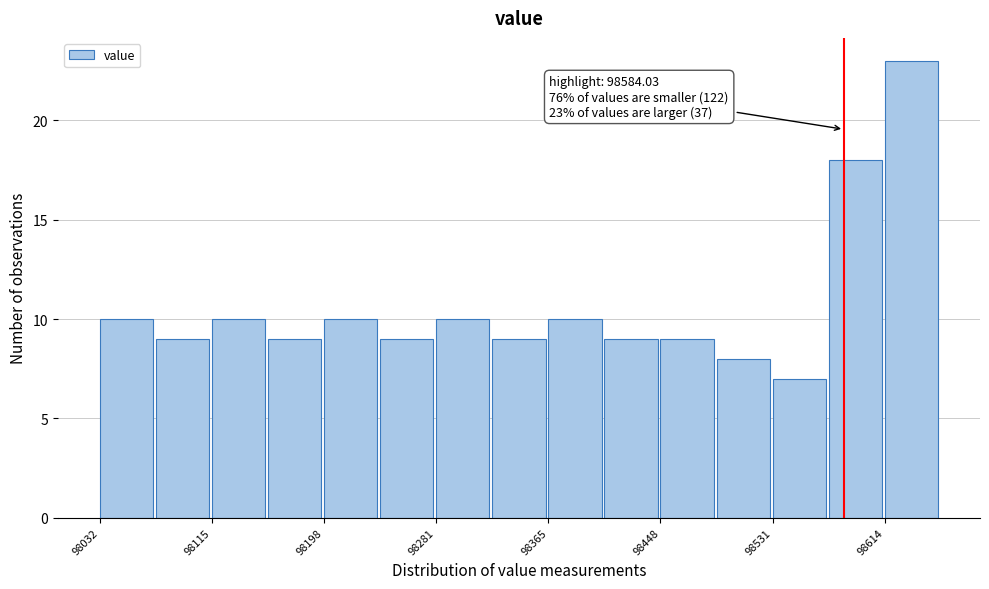

Over which range of the x-axis is the bar tallest?

98610 to 98660